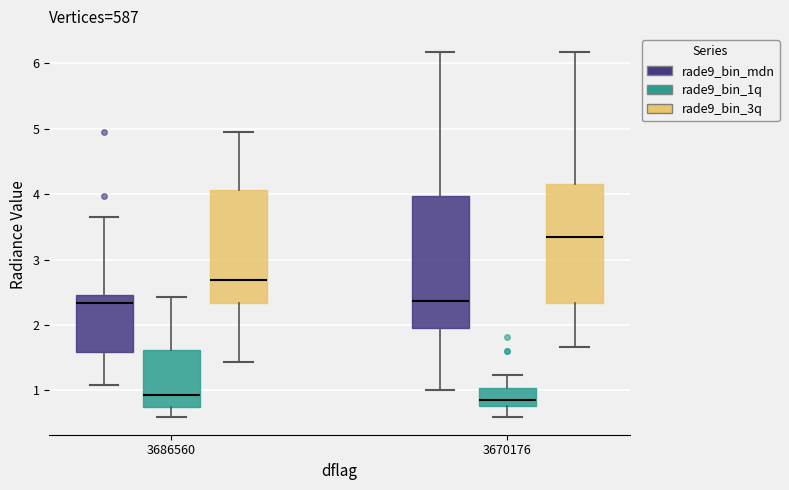

Comparing the boxes themselves (not the whiskers), which one is the tallest?

3670176 (rade9_bin_mdn)